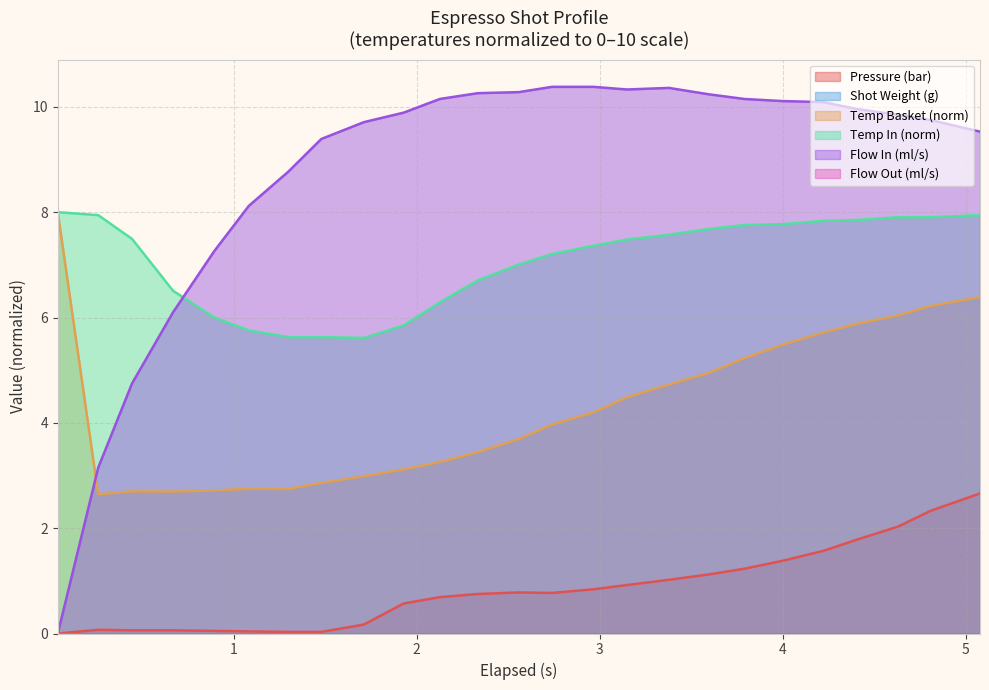

Does the chart display data point markers on the line(s)?

No